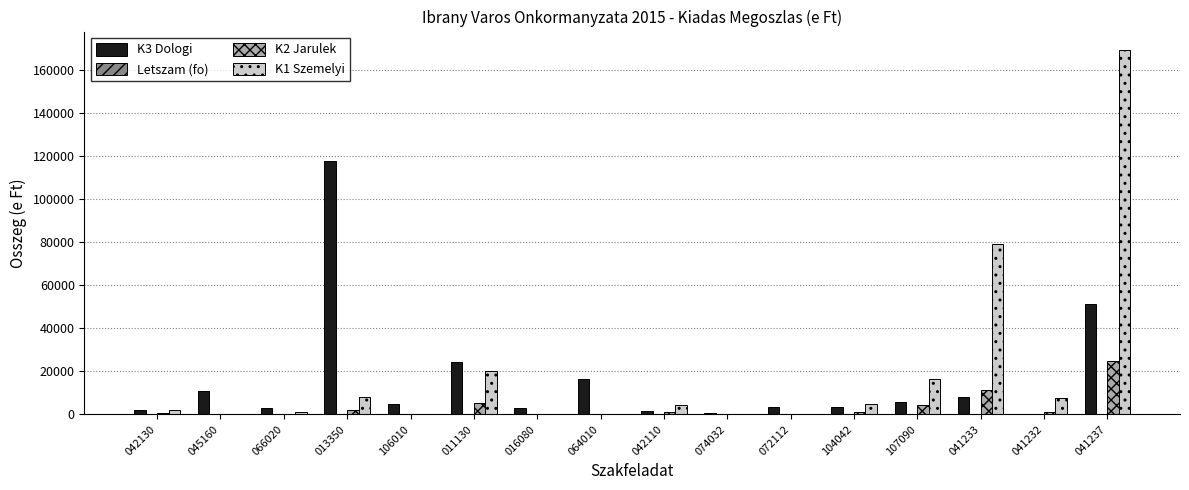

How many distinct data groups are displayed?

4